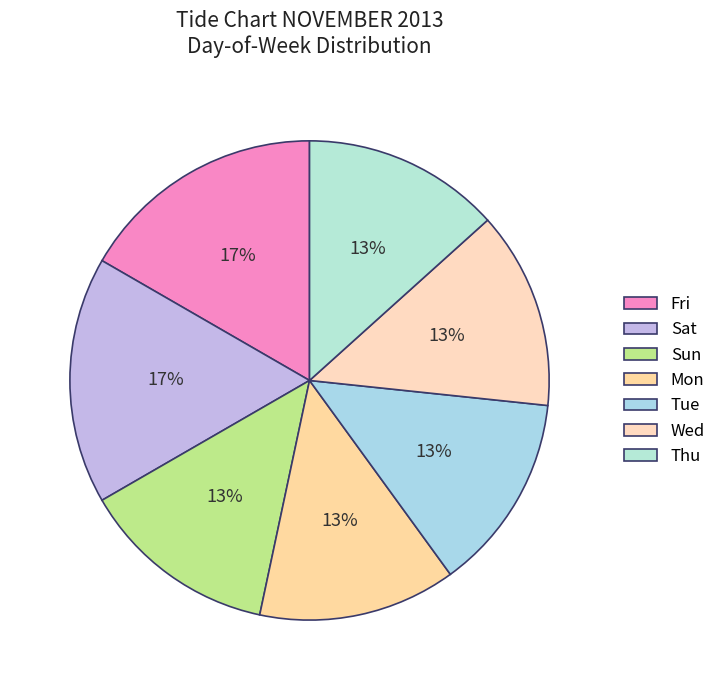

Is there any slice that represents more than half of the pie?

No